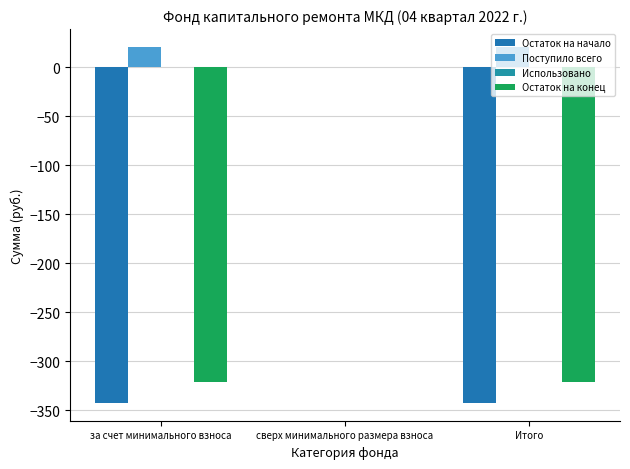

The Остаток на начало series shows -342.7 at за счет минимального взноса. True or false?

True